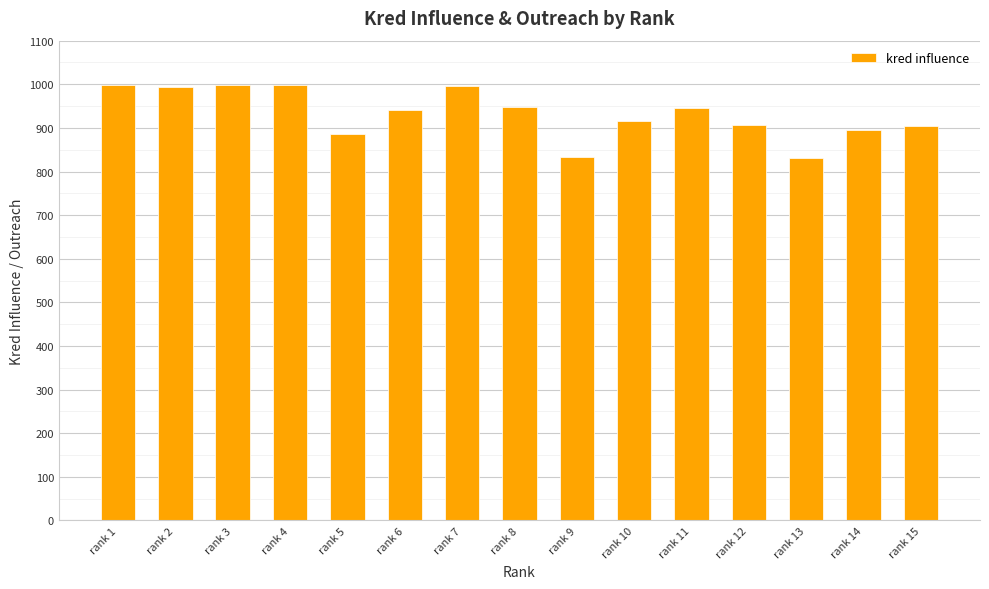

What is the value of the 11th bar from the left?

946